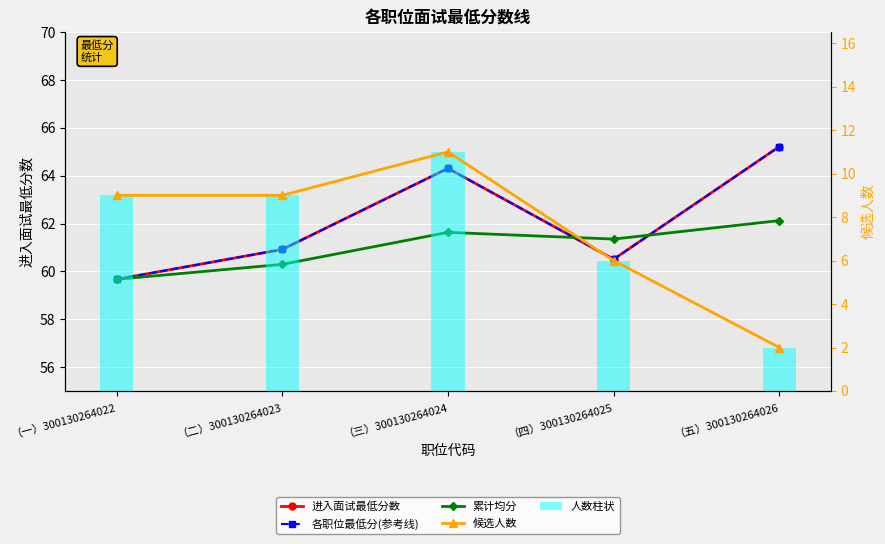

Is it true that 候选人数 equals 4.6 at （三）300130264024?

False